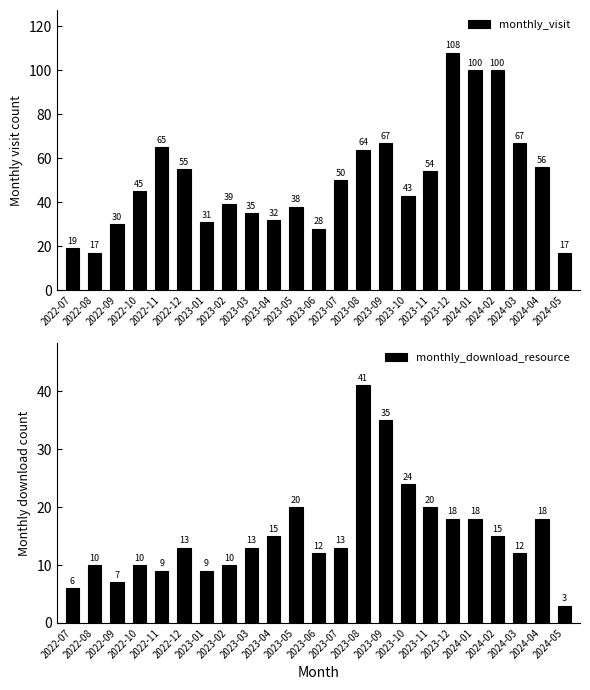

What is the maximum value shown in the chart?

108